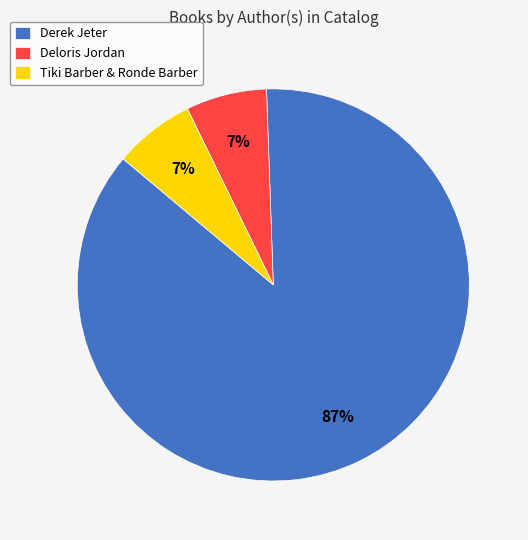

Which has a higher value, Tiki Barber & Ronde Barber or Derek Jeter?

Derek Jeter